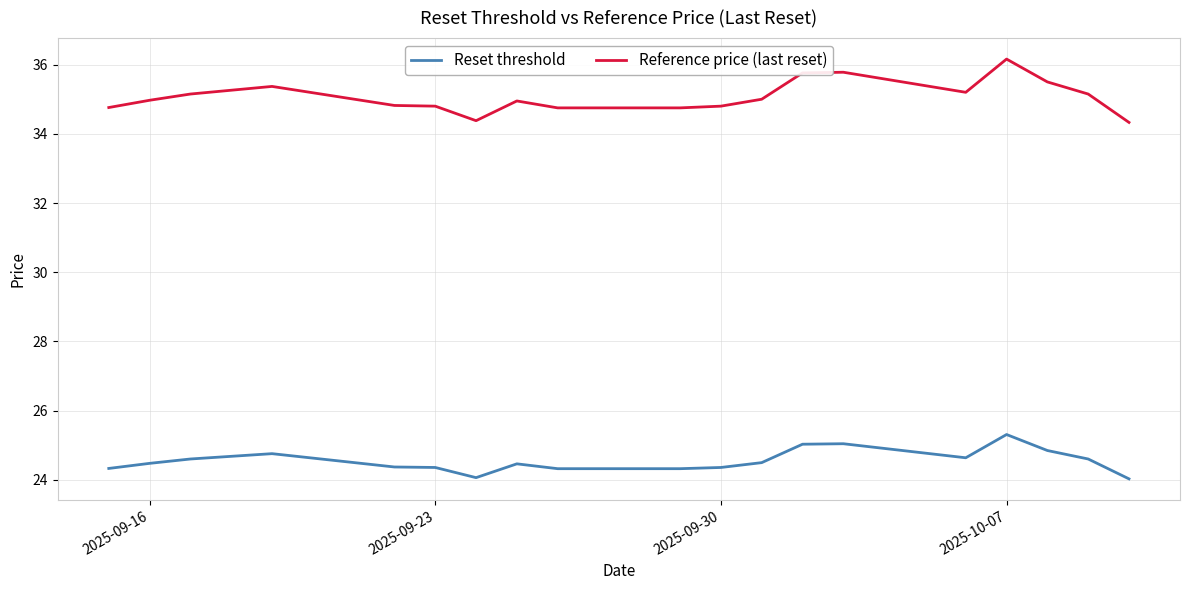

Does the chart display data point markers on the line(s)?

No